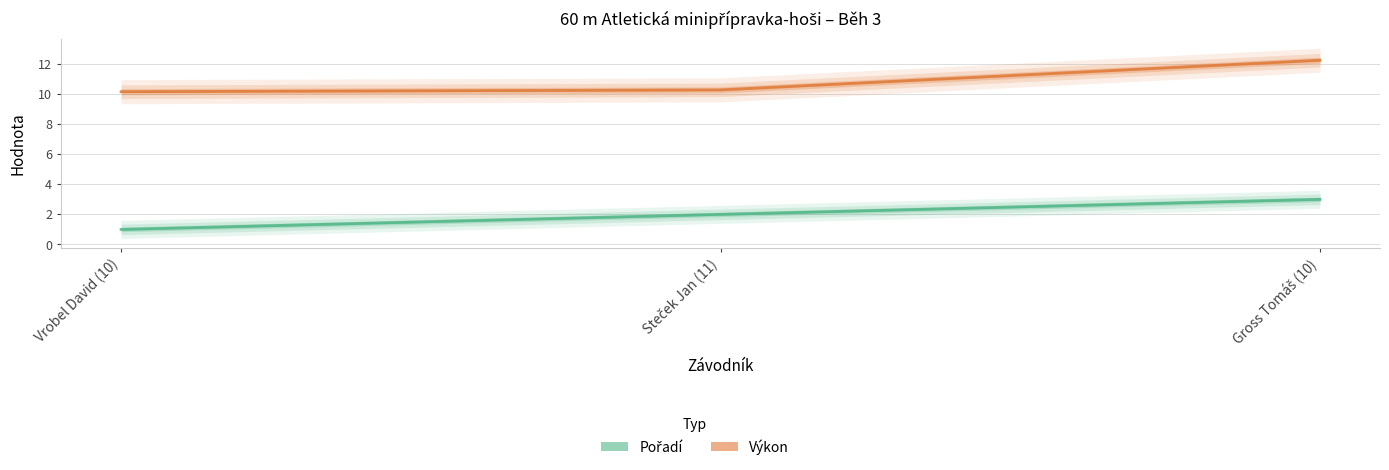

Where does the Pořadí series first go above 2?

Gross Tomáš (10)